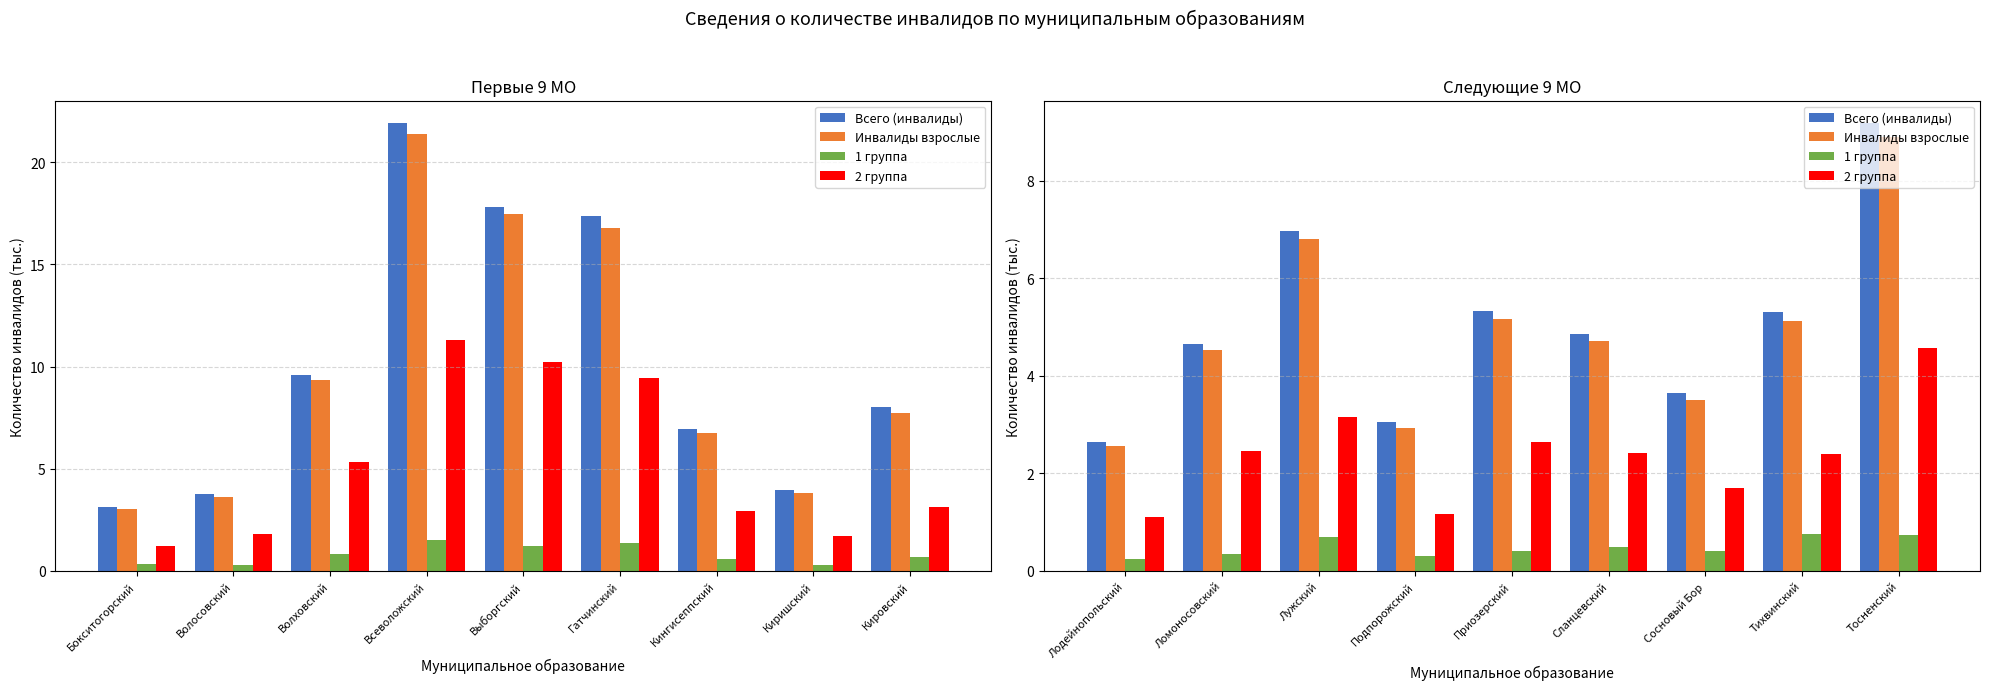

What is the minimum value for 2 группа?

1.1